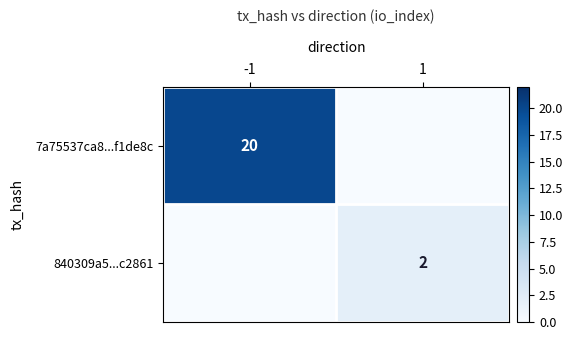

True or false: 7a75537ca8...f1de8c has a value of 20 at -1.

True